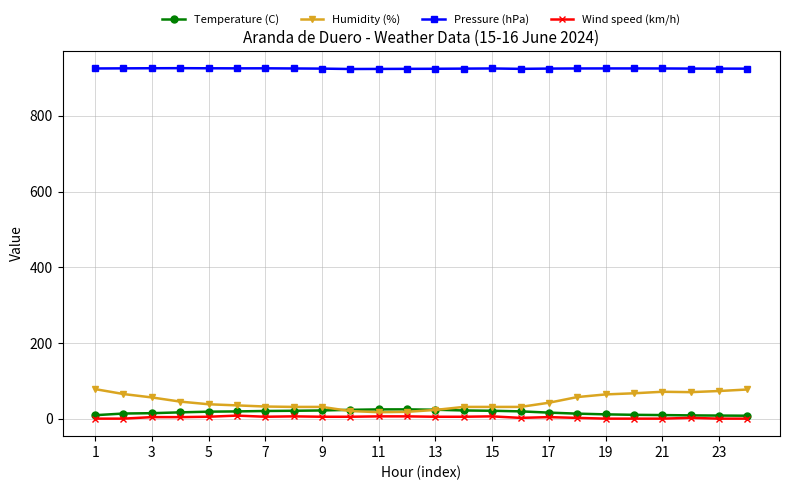

Which series has the largest total across all categories?

Pressure (hPa)